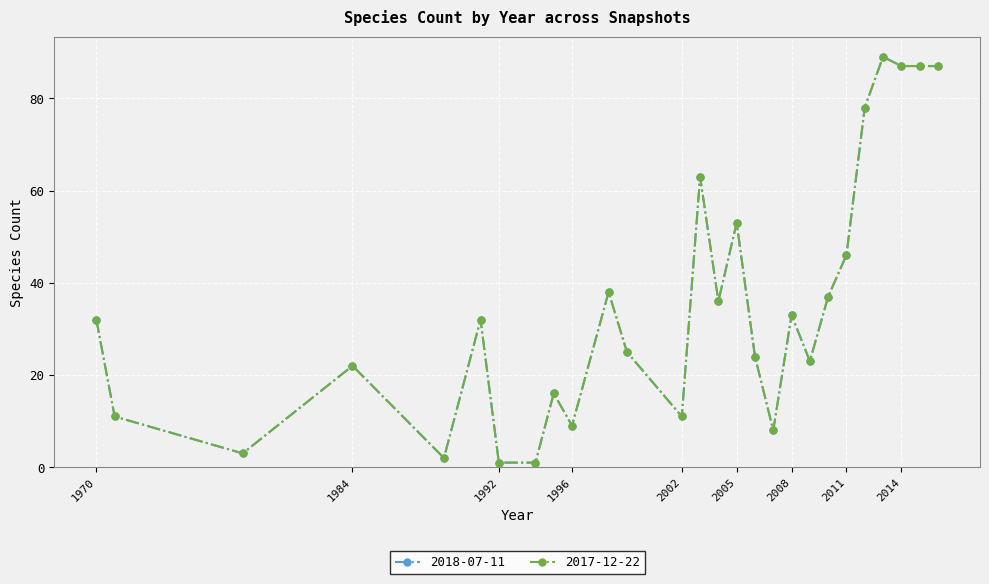

Which series has the largest range (max minus min)?

2018-07-11